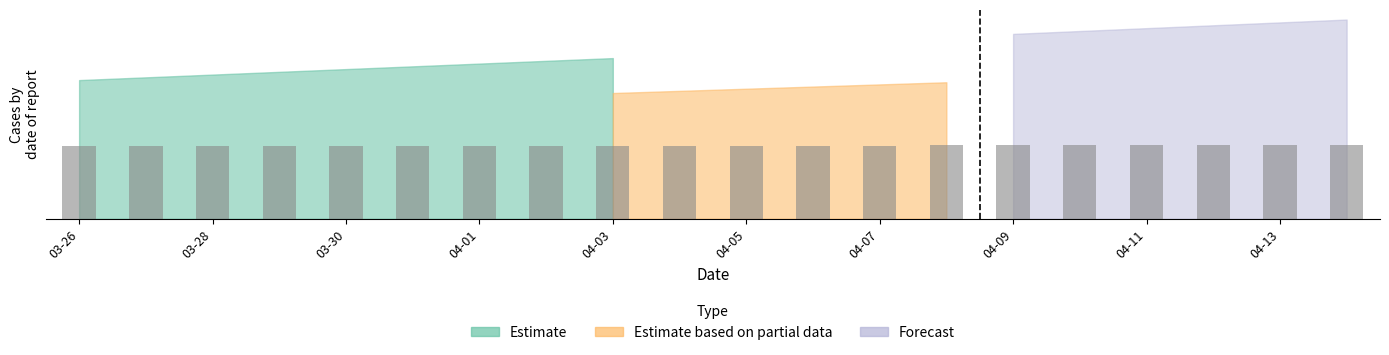

Does the chart contain any negative values?

No